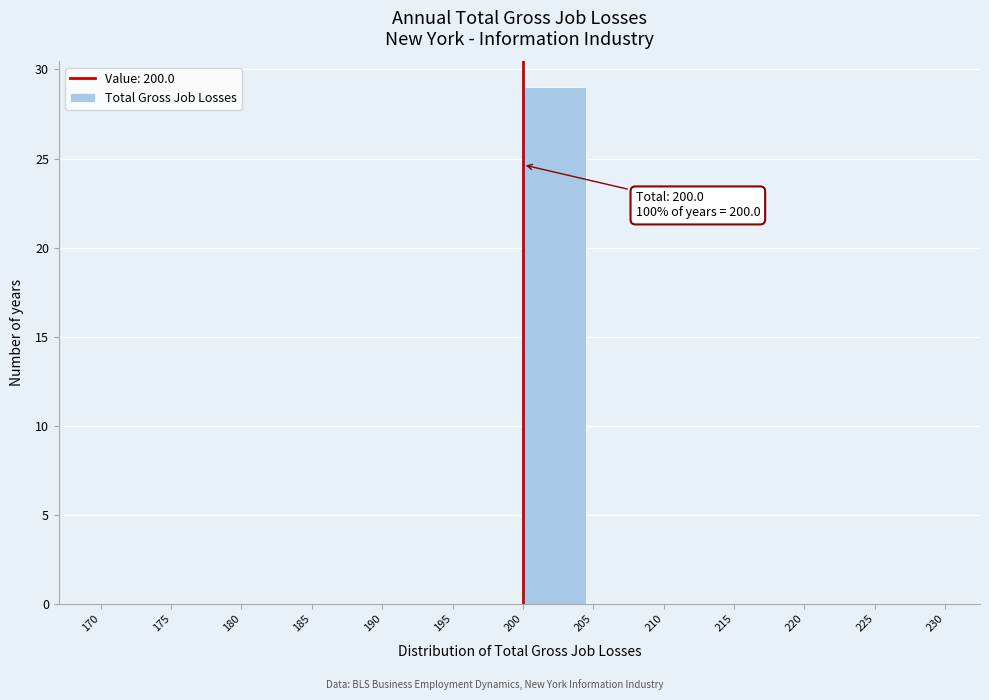

Which range on the x-axis has the tallest bar?

200 to 205